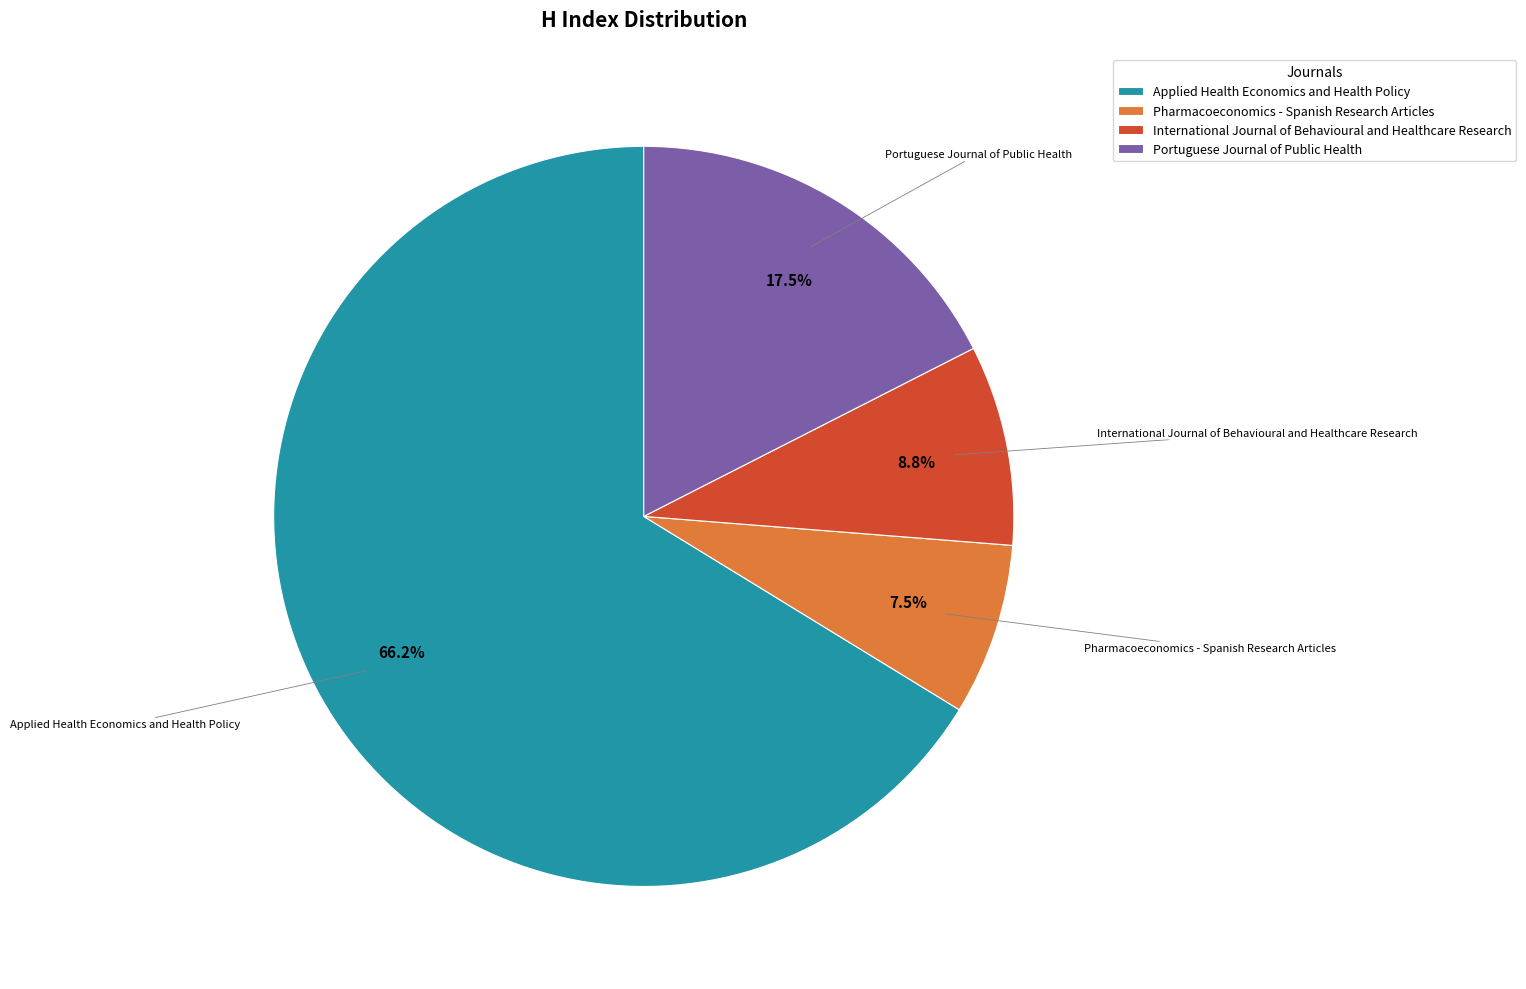

Approximately how many times larger is the value at Pharmacoeconomics - Spanish Research Articles compared to Portuguese Journal of Public Health?

0.4